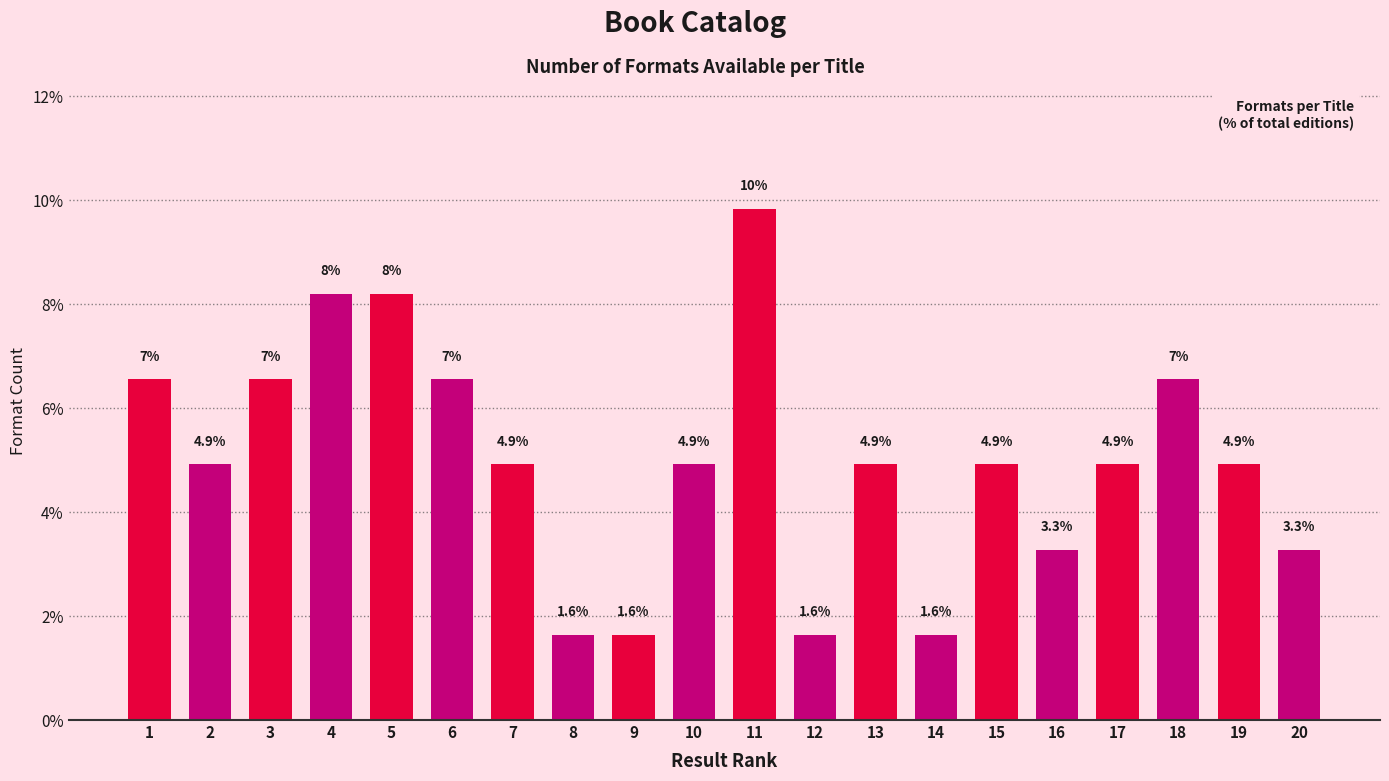

What is the greatest value displayed?

9.8